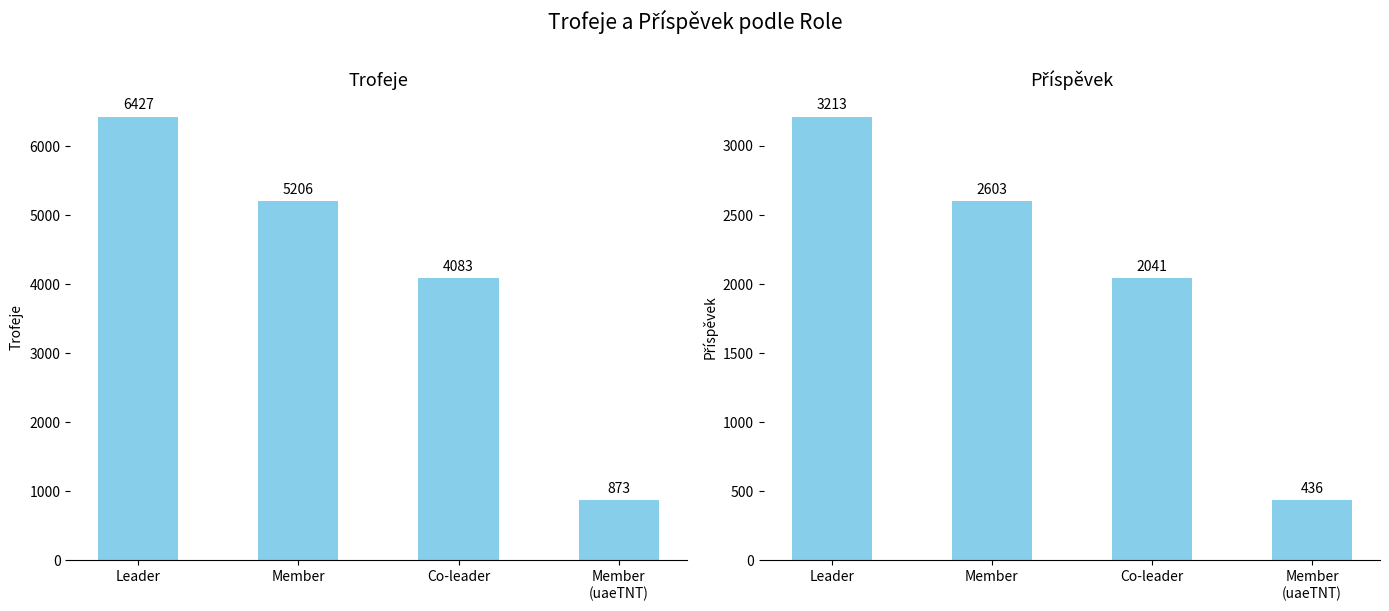

Which series has the largest range (max minus min)?

Trofeje